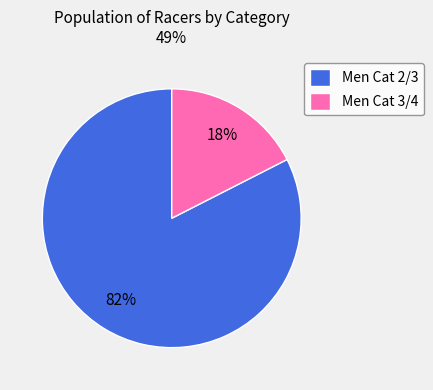

What is the smallest slice in the pie chart?

Men Cat 3/4